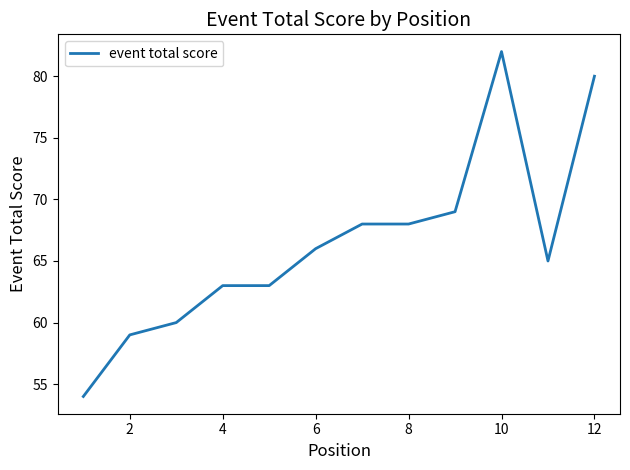

What is the difference between the maximum and minimum values?

28